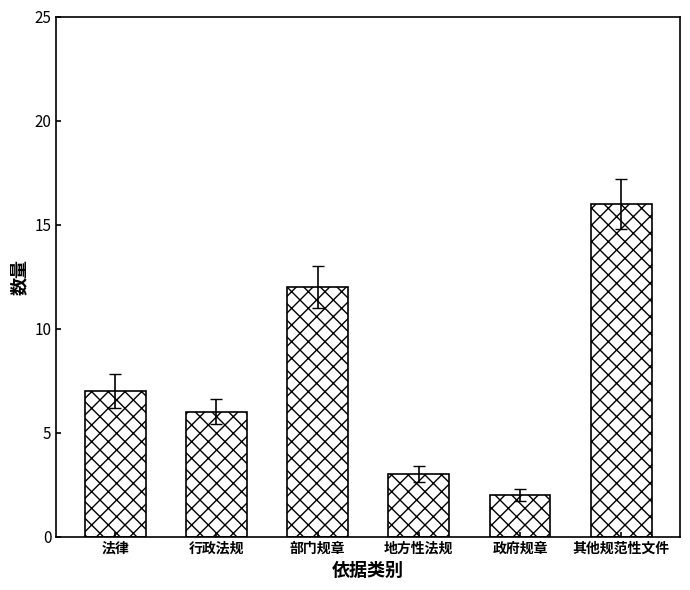

What position from the right is 地方性法规?

3